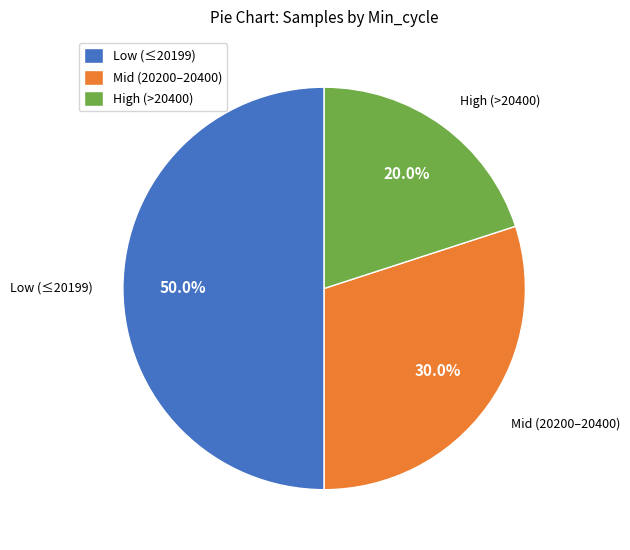

Approximately how many times larger is the value at Low (≤20199) compared to Mid (20200–20400)?

1.7